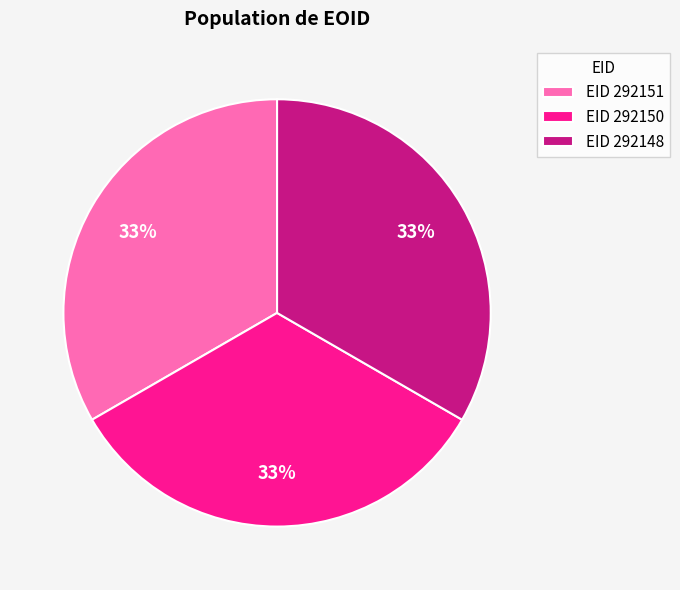

Does EID 292148 represent more than half of the total?

No